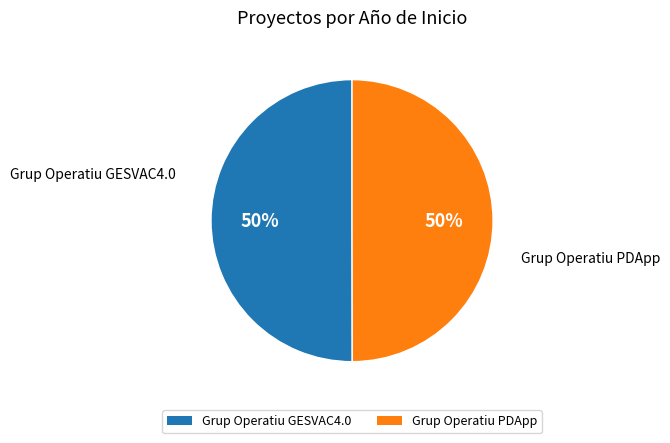

To the nearest percent, what is the combined percentage of Grup Operatiu GESVAC4.0 and Grup Operatiu PDApp?

100%